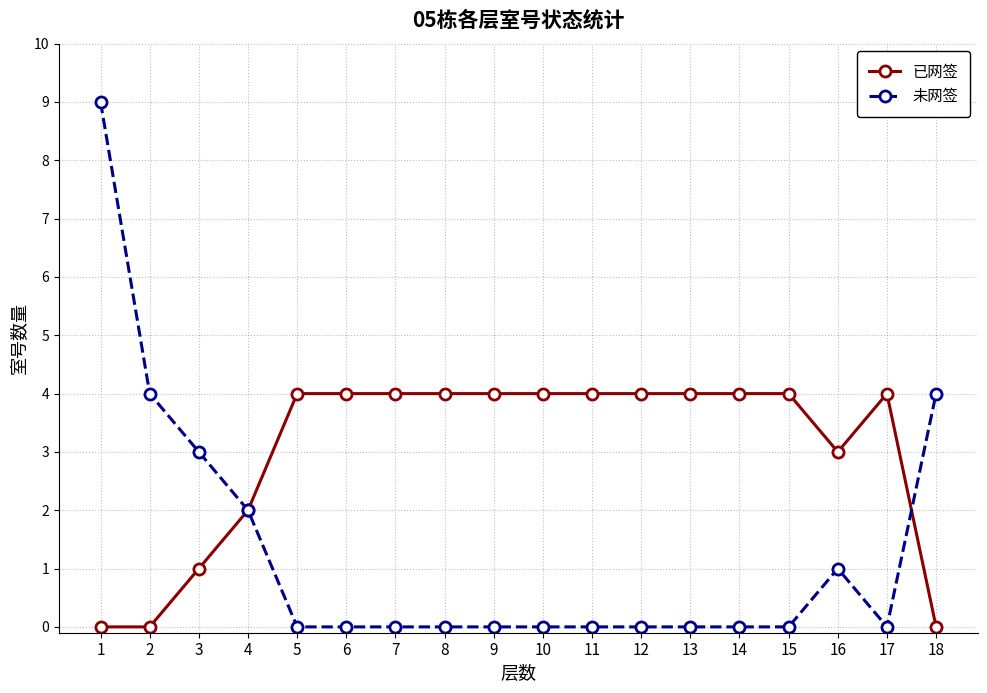

How many lines are shown in the chart?

2